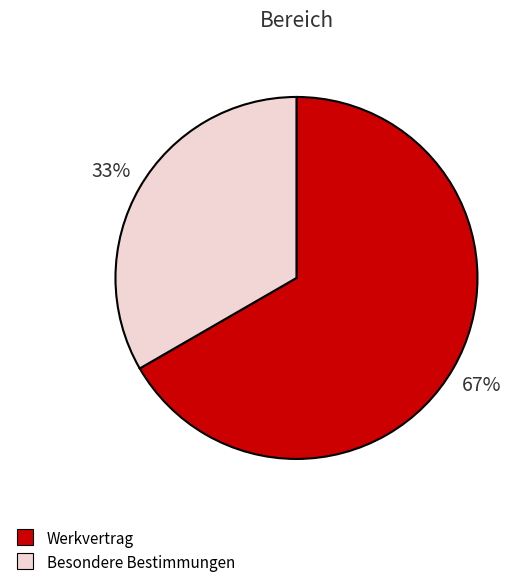

To the nearest percent, what is the average slice percentage?

50%